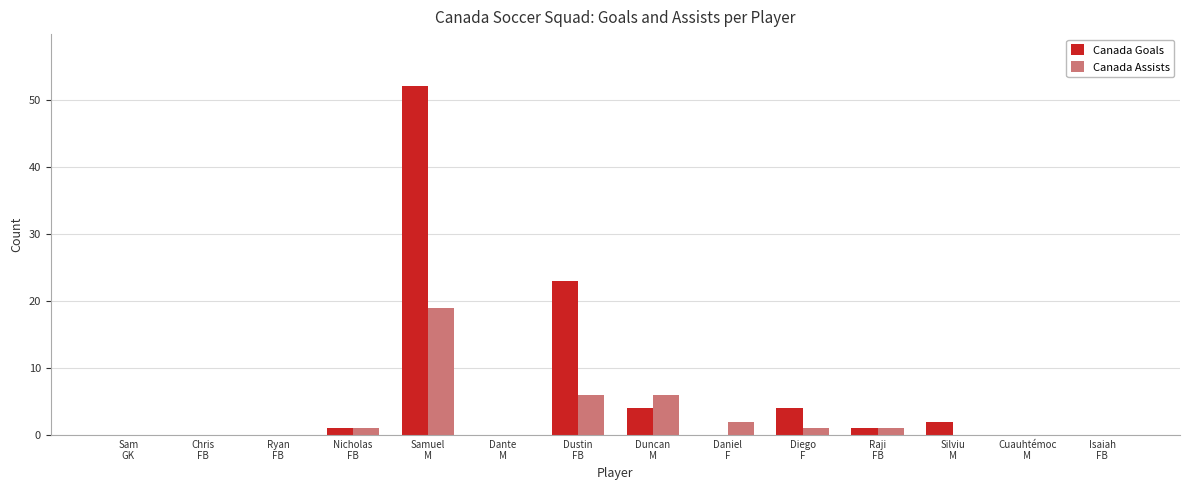

How many series are shown in this chart?

2